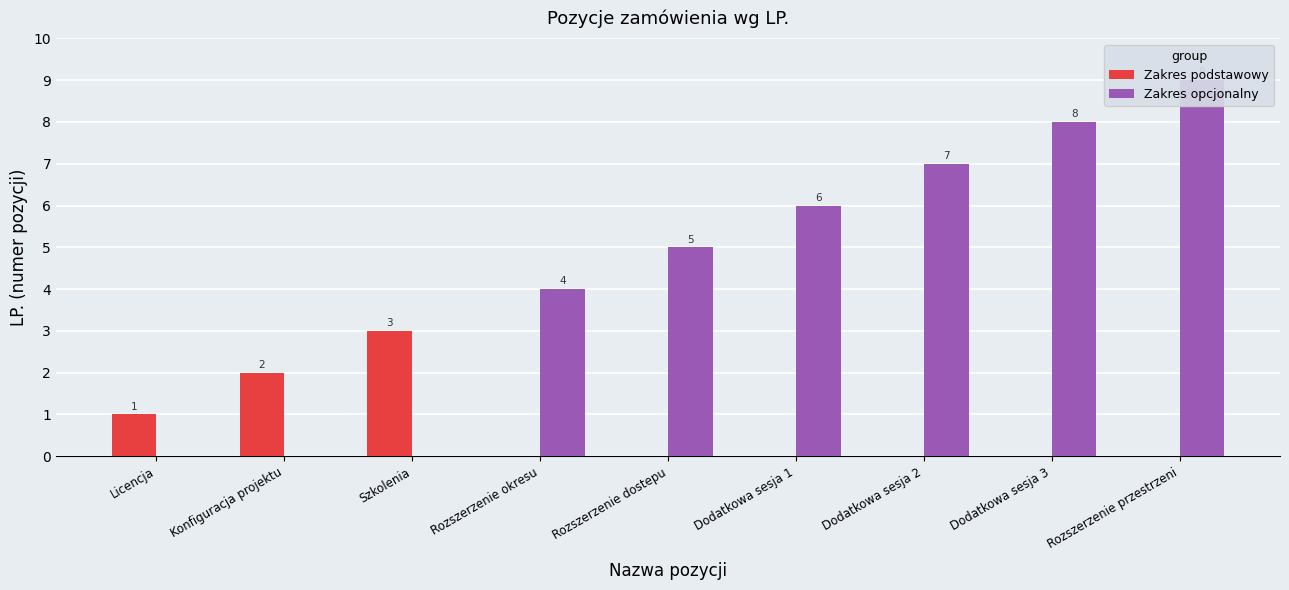

Rank the series at Dodatkowa sesja 3 from lowest to highest value.

Zakres podstawowy, Zakres opcjonalny